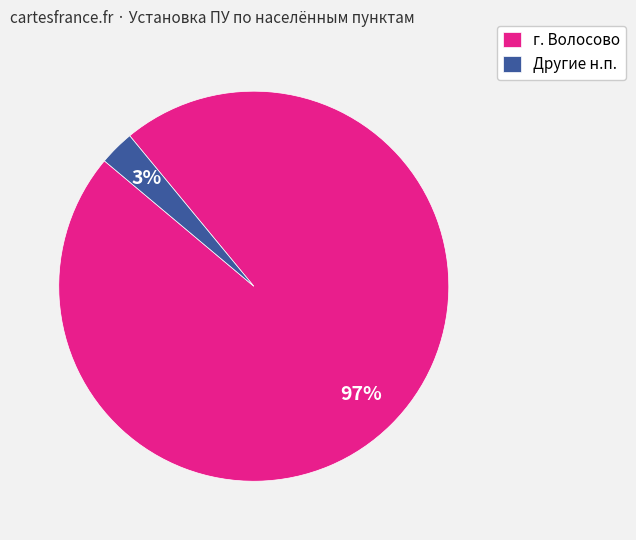

What is the majority slice?

г. Волосово